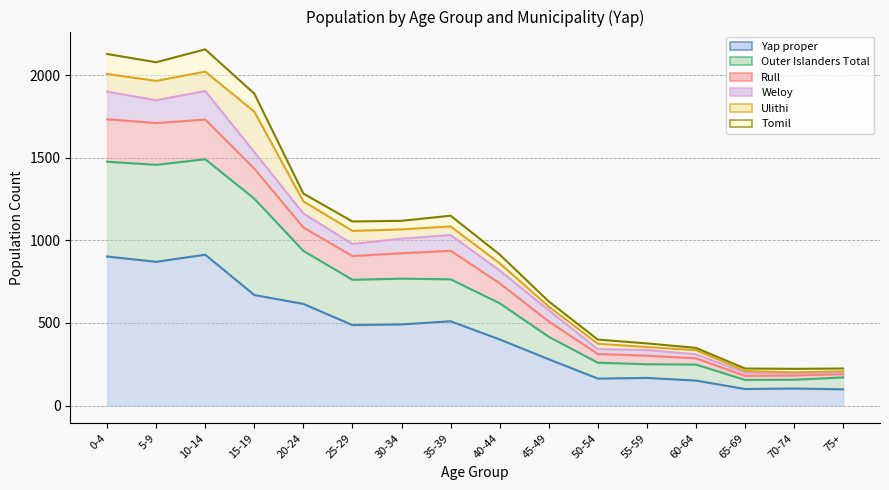

What is the difference between the highest and lowest values at 35-39?

639